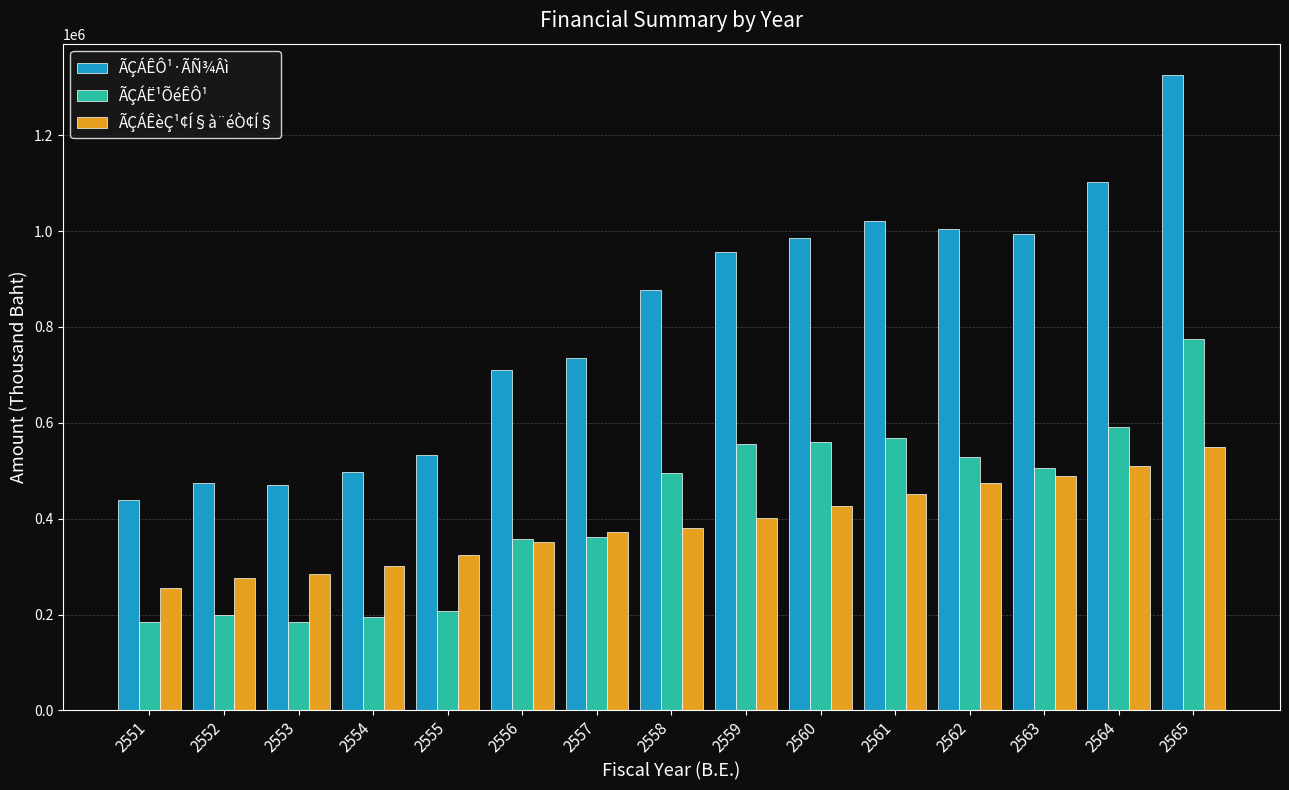

List the series in order of their peak value, lowest first.

ÃÇÁÊèÇ¹¢Í§à¨éÒ¢Í§, ÃÇÁË¹ÕéÊÔ¹, ÃÇÁÊÔ¹·ÃÑ¾Âì